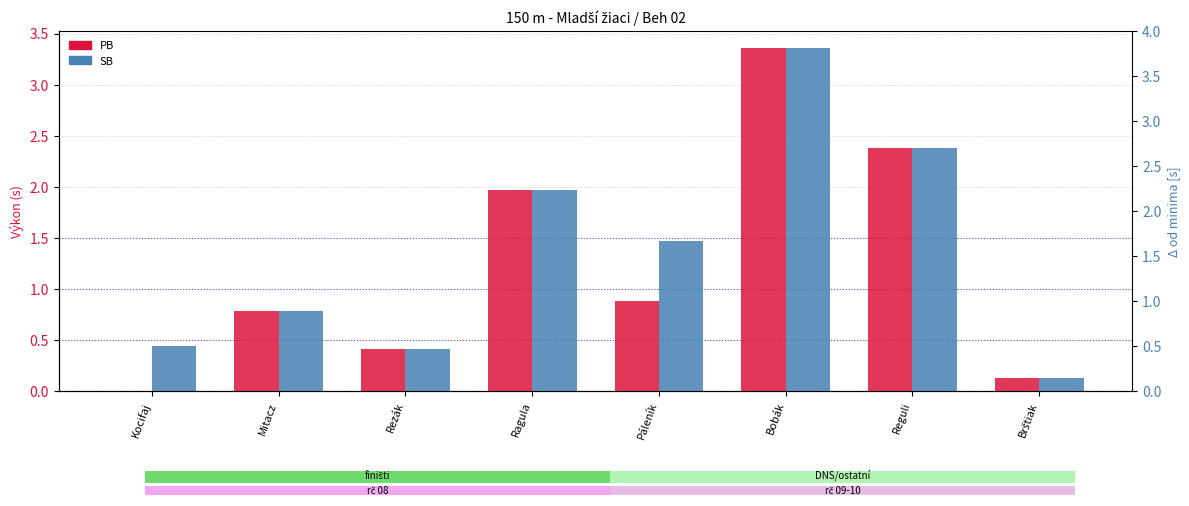

What is the label of the 4th bar from the right?

Páleník